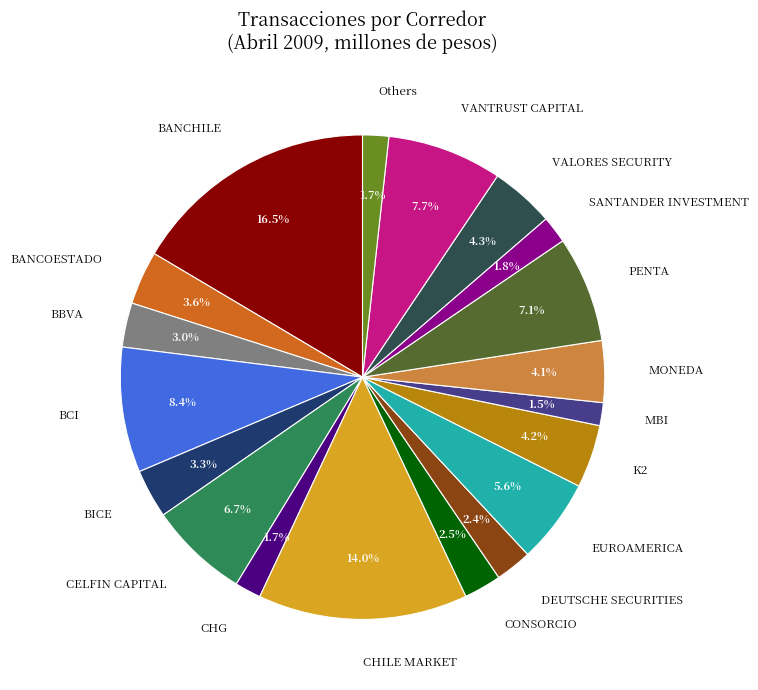

How many slices are in this pie chart?

19